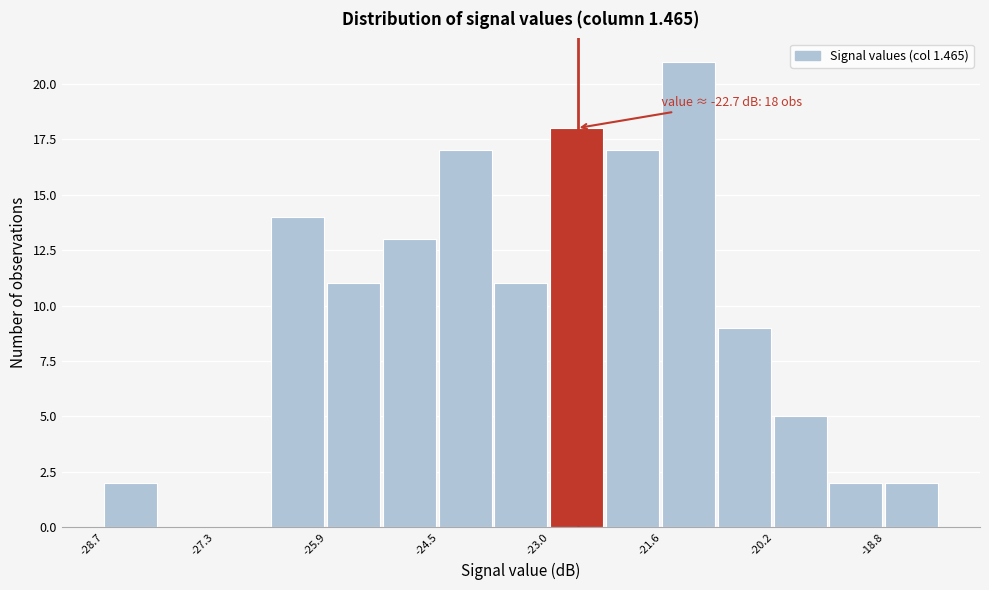

Around what value on the x-axis is the tallest bar? Give the approximate position of its centre, as read against the axis.

-21.2